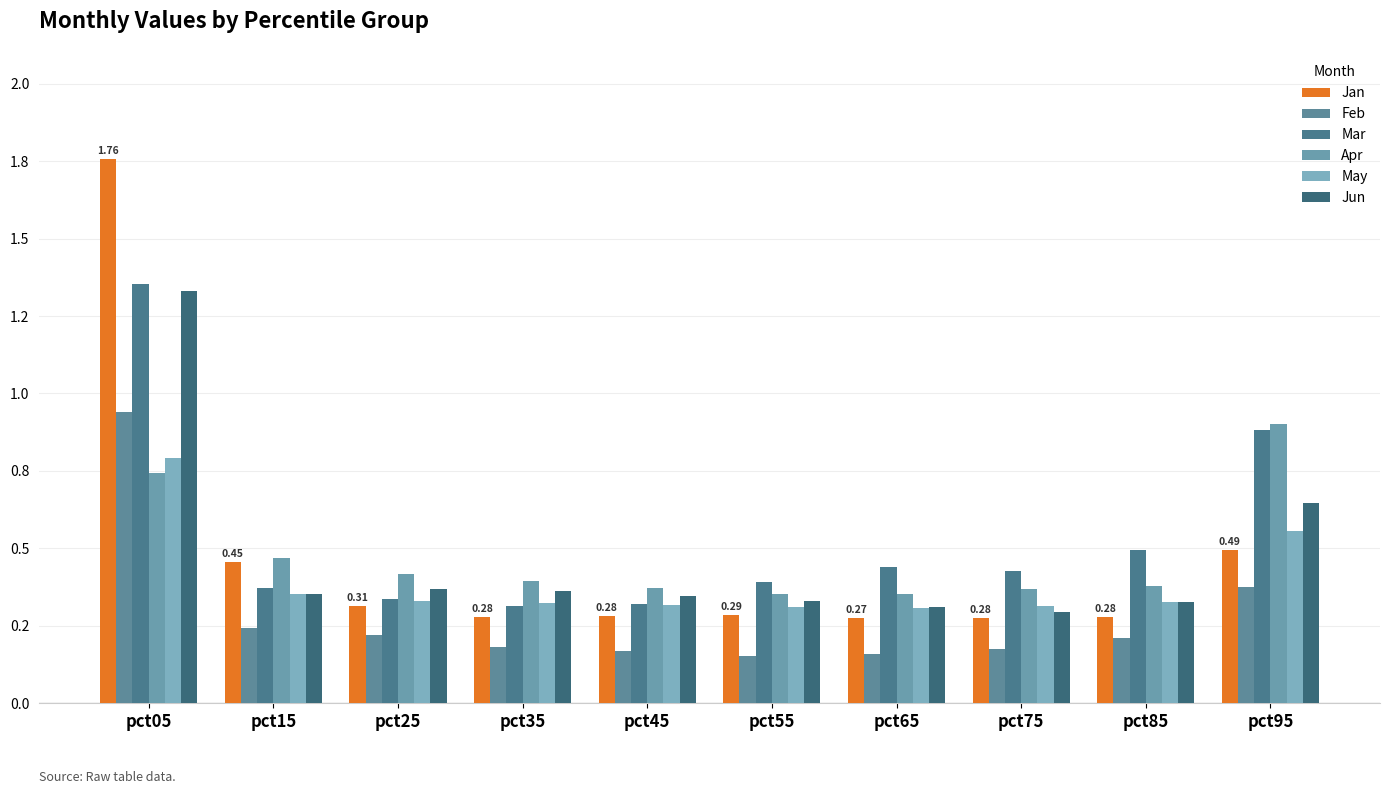

What value does the Jan series have at pct95?

0.5